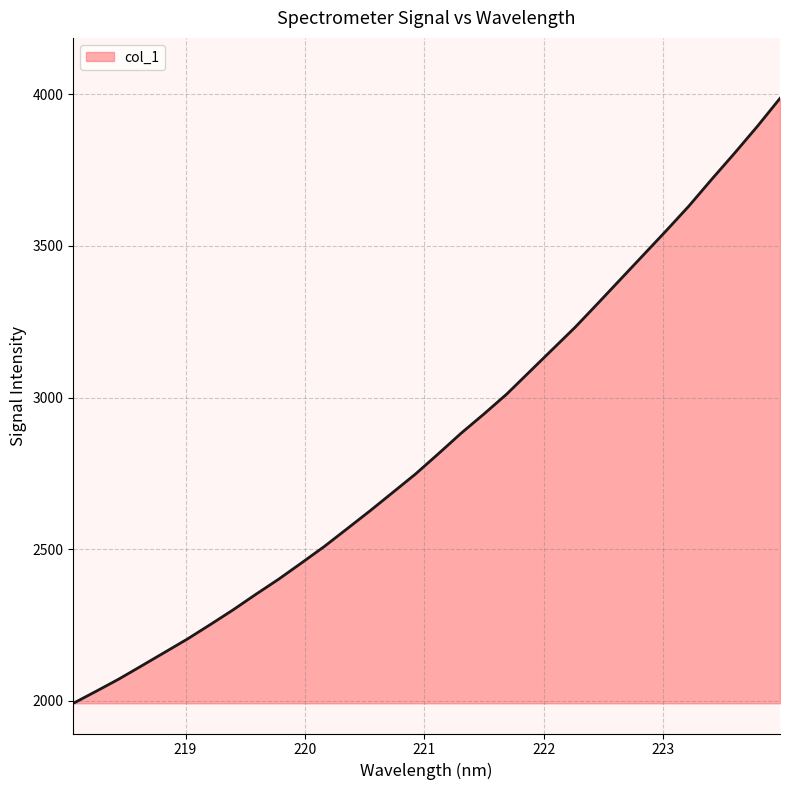

What is the greatest value displayed?

3986.4